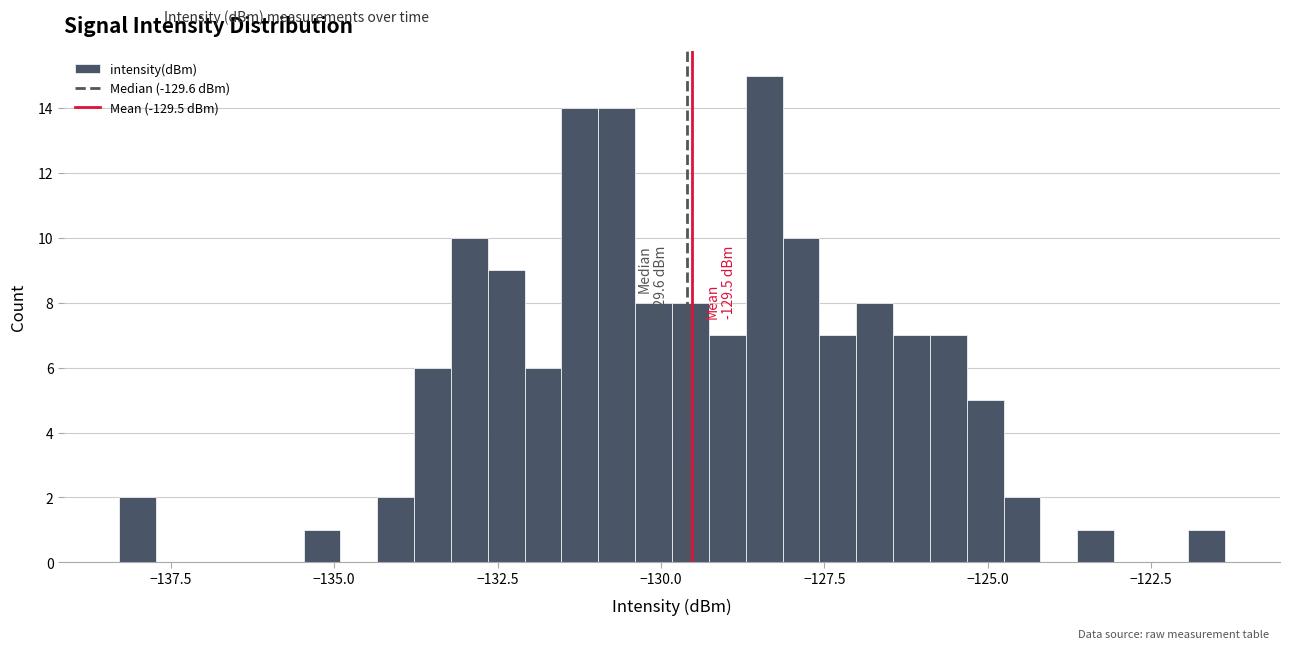

Around what value on the x-axis is the tallest bar? Give the approximate position of its centre, as read against the axis.

-128.5